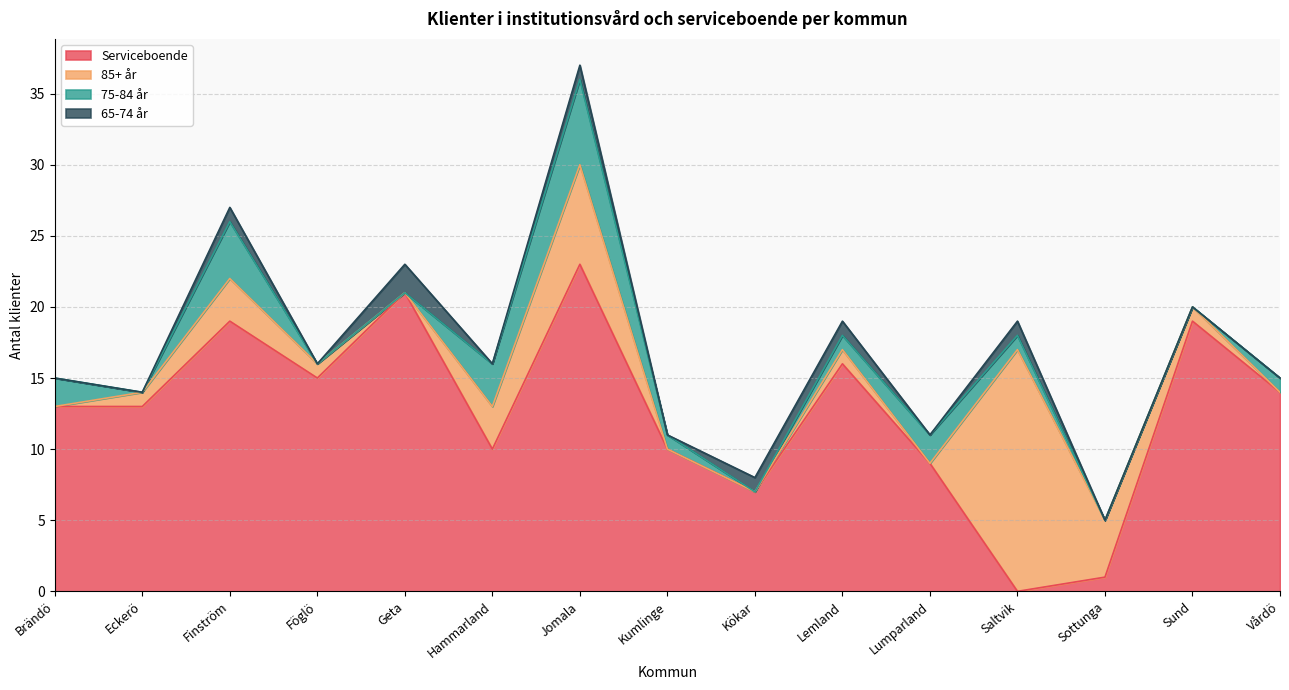

What is the label of the 9th point from the right?

Jomala